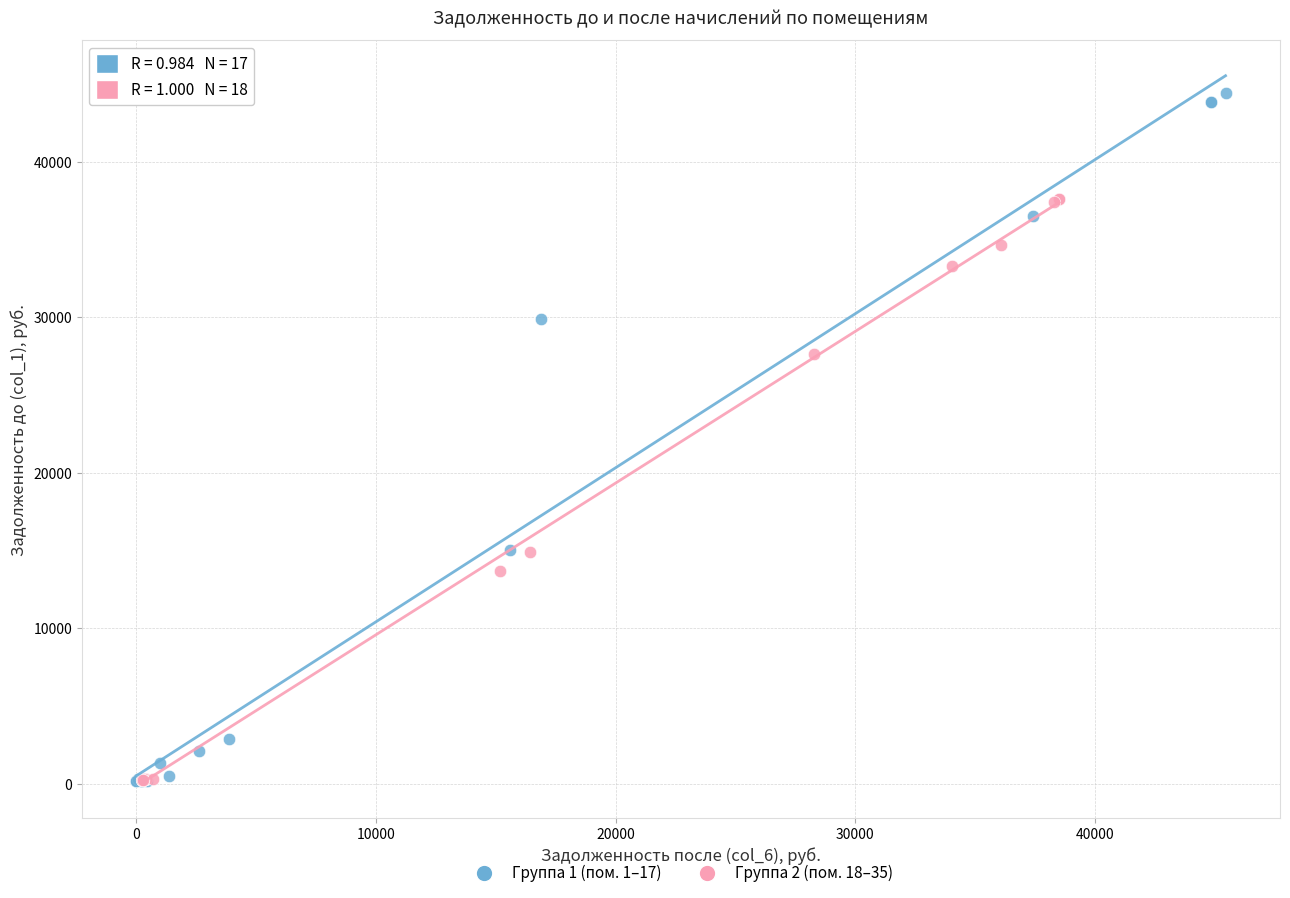

Which series has the widest spread of Y values?

Группа 1 (пом. 1–17)